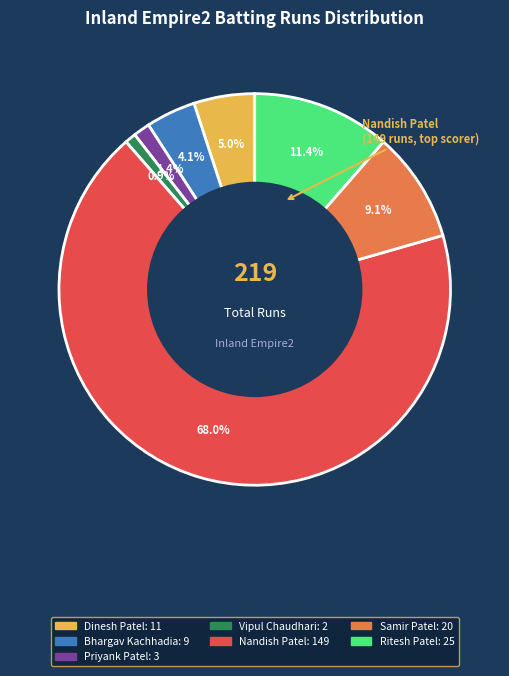

Does any single category account for the majority?

Yes